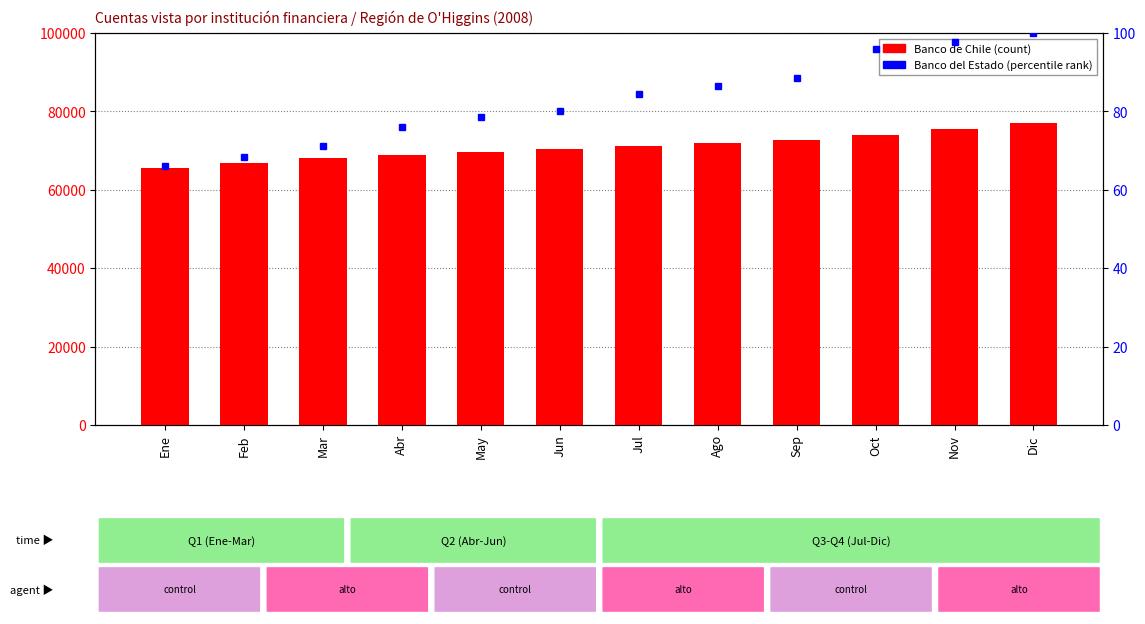

What is the label of the 9th bar from the left?

Sep